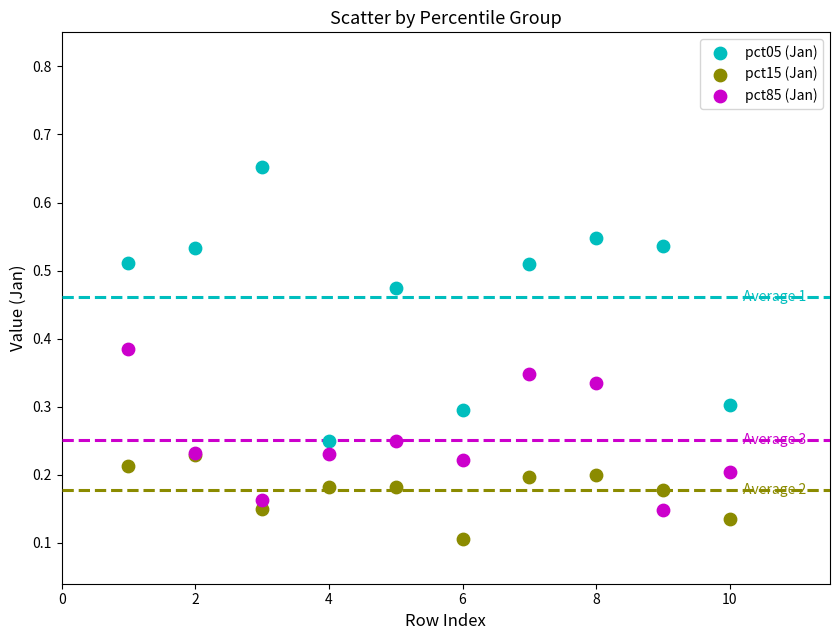

Which series reaches the minimum Y coordinate?

pct15 (Jan)